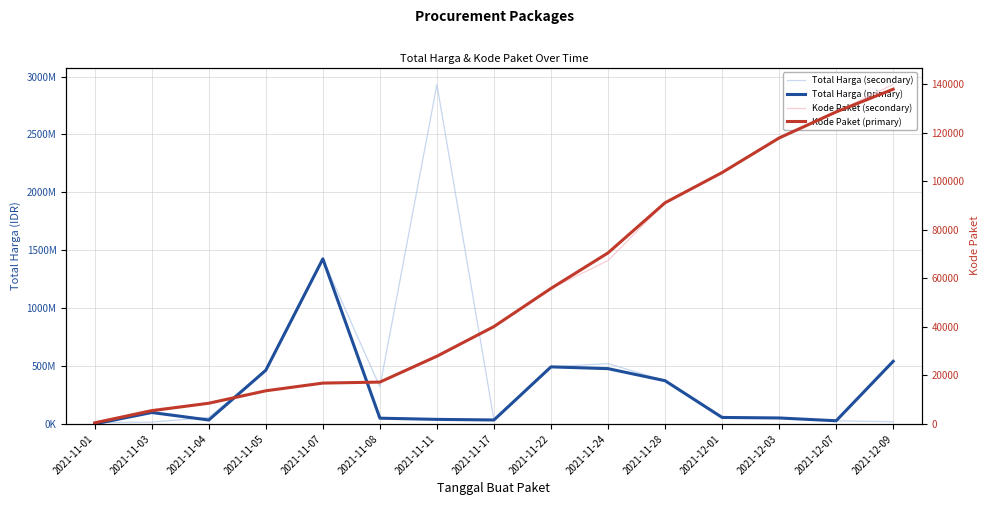

What is the label of the 1st point from the left?

2021-11-01